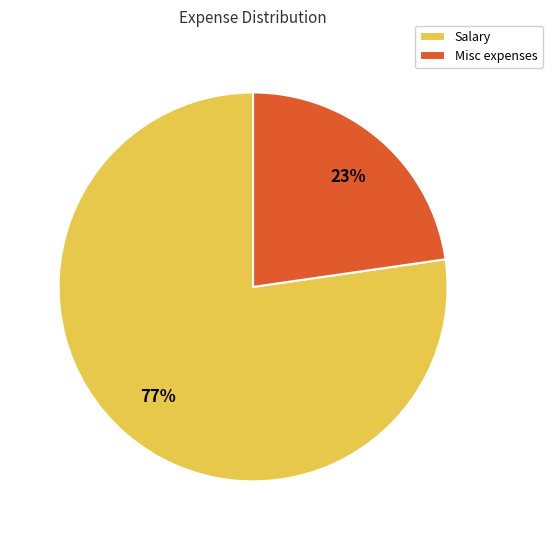

What is the smallest slice in the pie chart?

Misc expenses